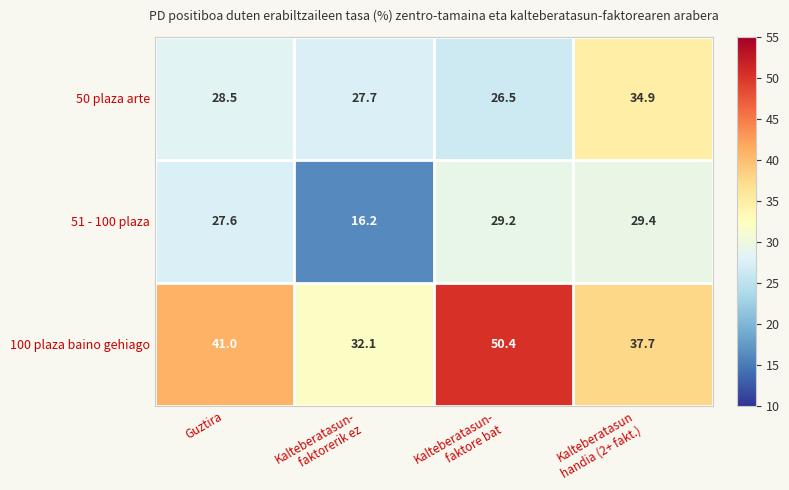

Between Guztira and Kalteberatasun-
faktorerik ez, which series saw the biggest shift?

51 - 100 plaza